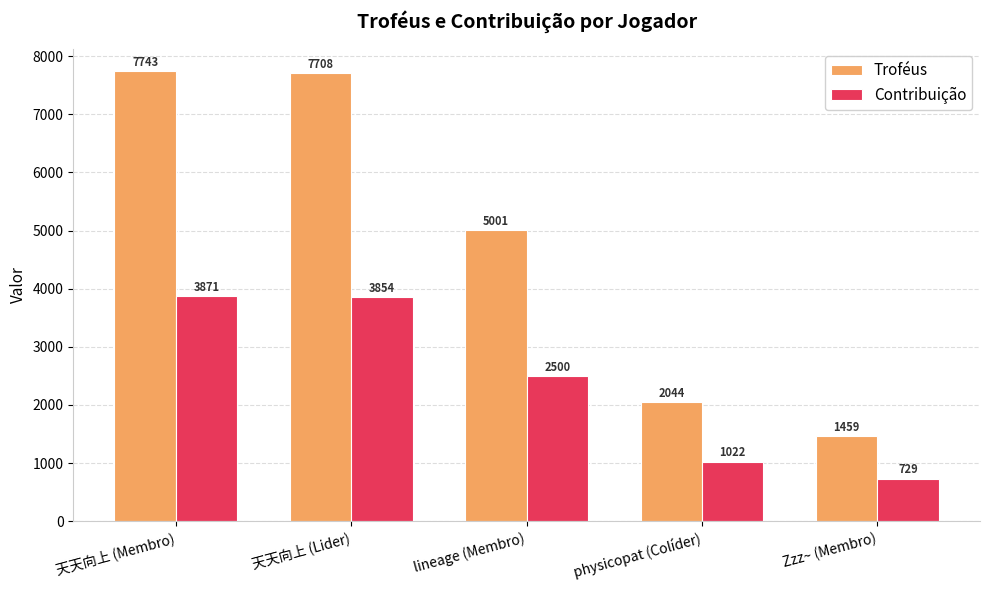

The Troféus series shows 1142 at physicopat (Colíder). True or false?

False